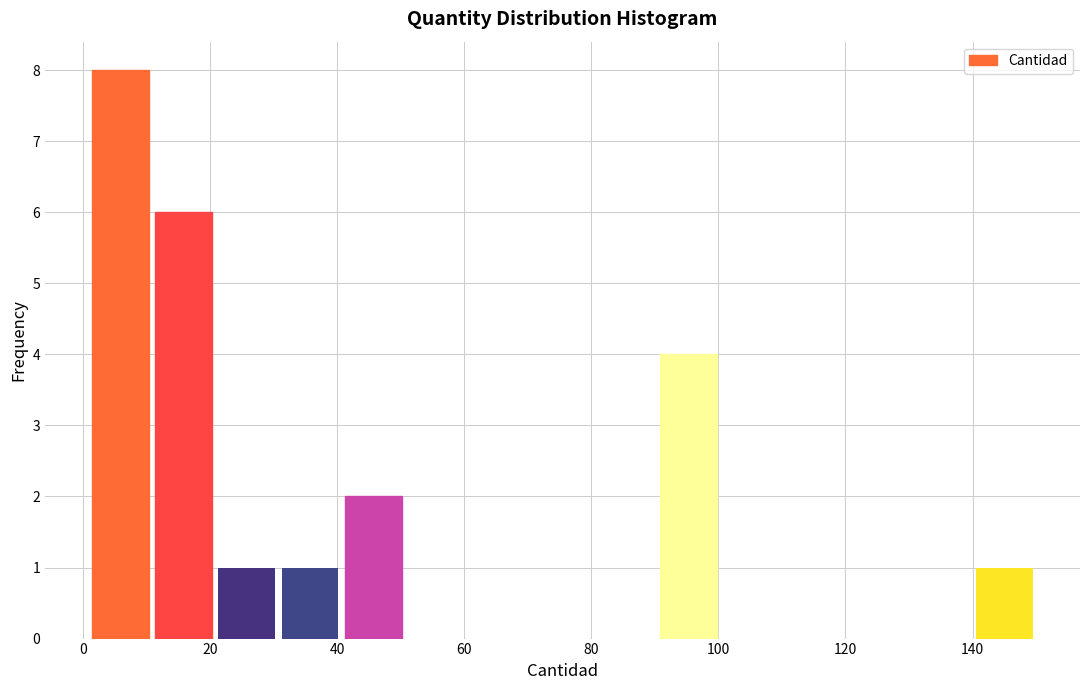

Which range on the x-axis has the tallest bar?

2 to 10